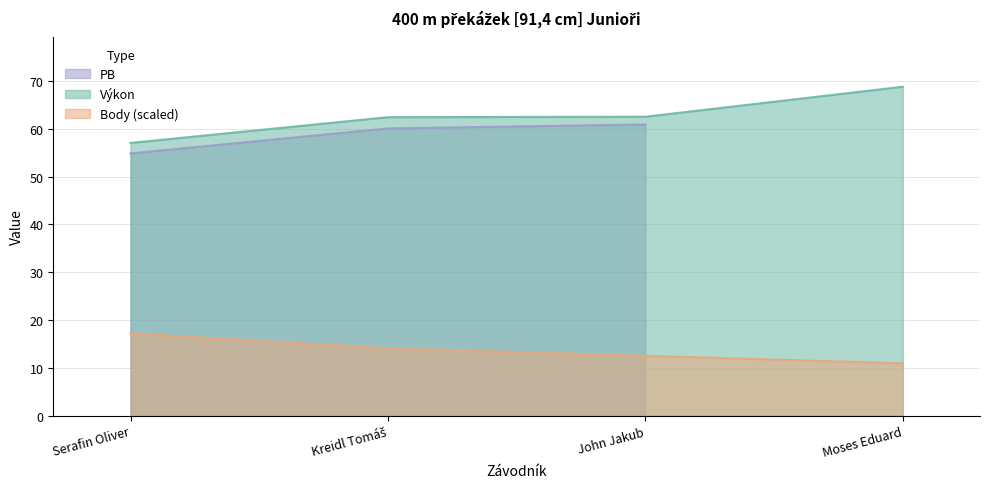

The value of Výkon at John Jakub is 62.5. True or false?

True